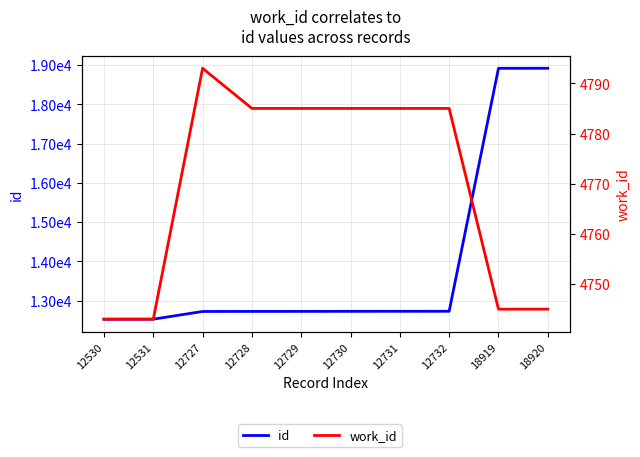

True or false: id and work_id cross at least once.

False